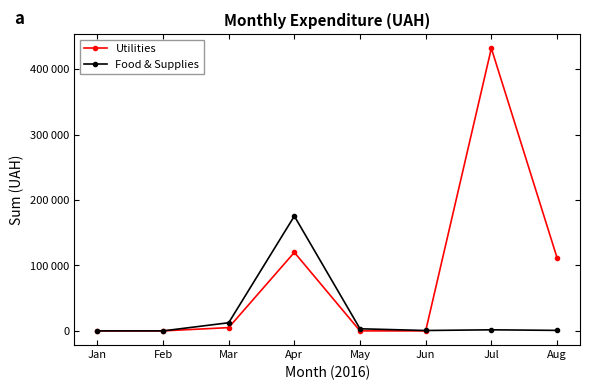

At which category is the sum across all series the highest?

Jul